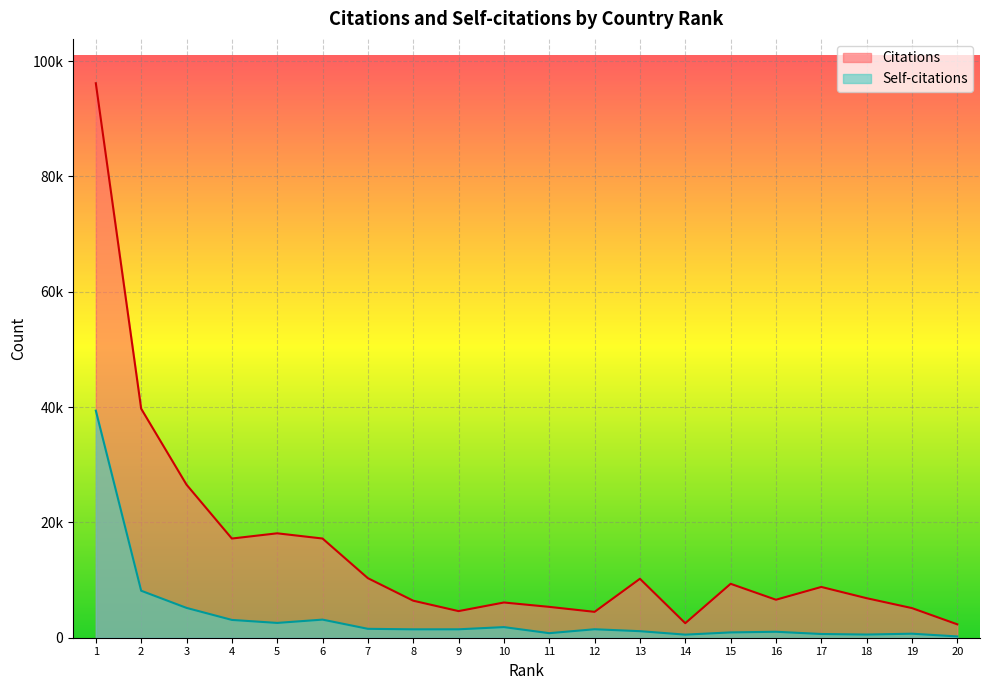

Which category has the lowest value in the Self-citations series?

20